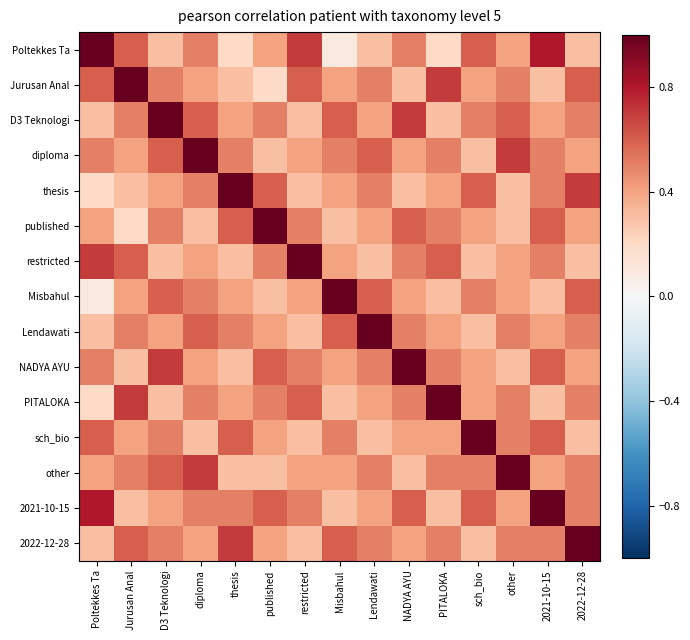

At which category is the sum across all series the highest?

2021-10-15